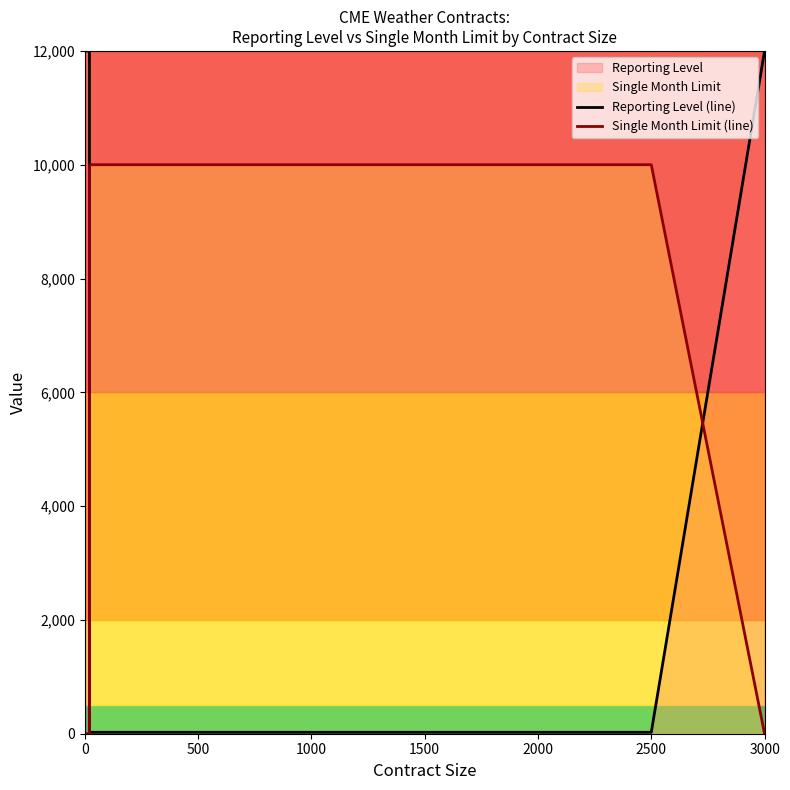

What is the difference between the maximum and minimum values in the Single Month Limit (line) series?

10000